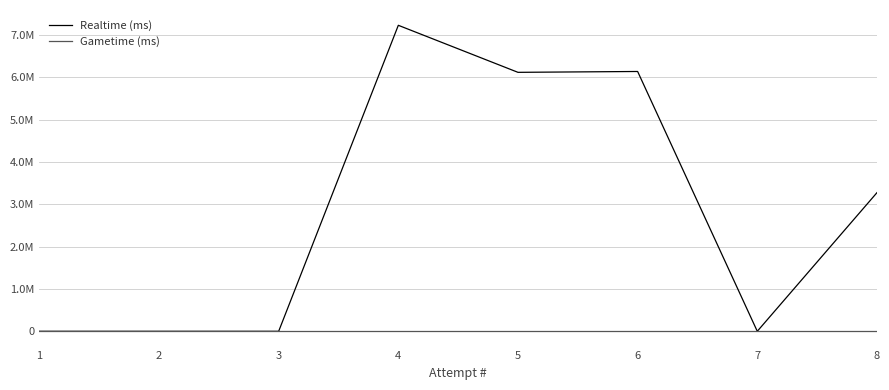

At which label does Gametime (ms) reach its minimum?

8